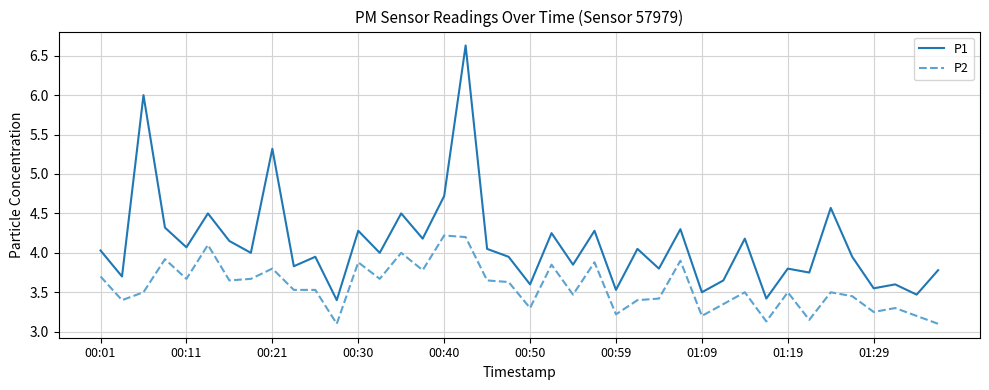

List the series in order of their overall mean, lowest first.

P2, P1